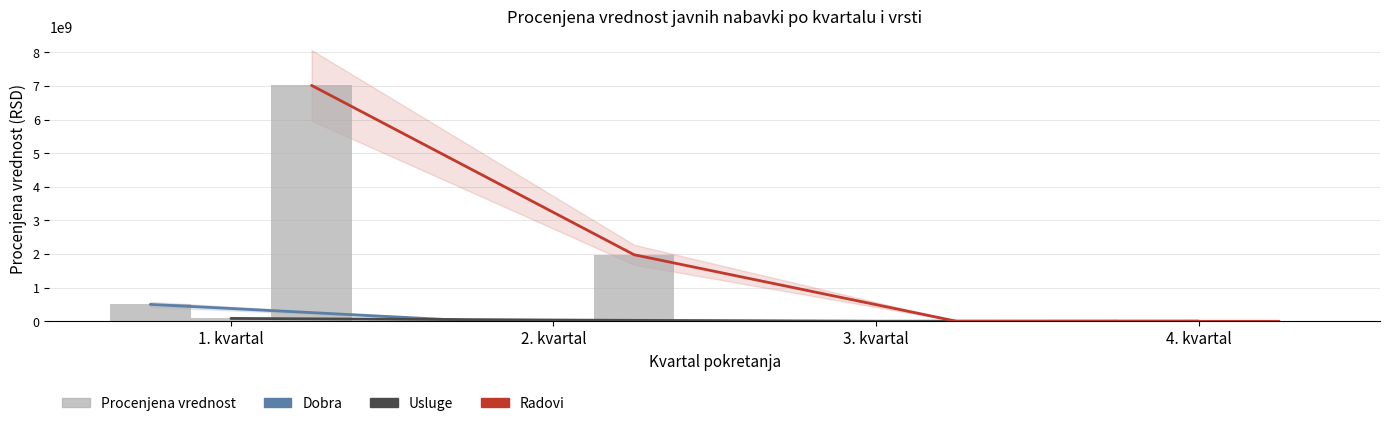

The Radovi series shows 0.0 at 4. kvartal. True or false?

True